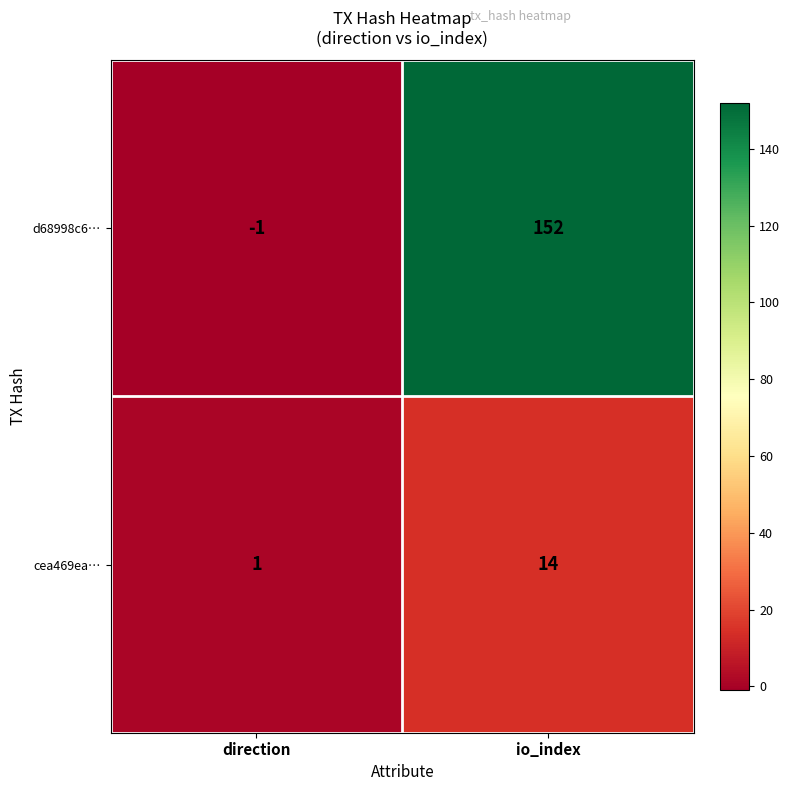

At io_index, list the series in order from smallest to largest.

cea469ea…, d68998c6…